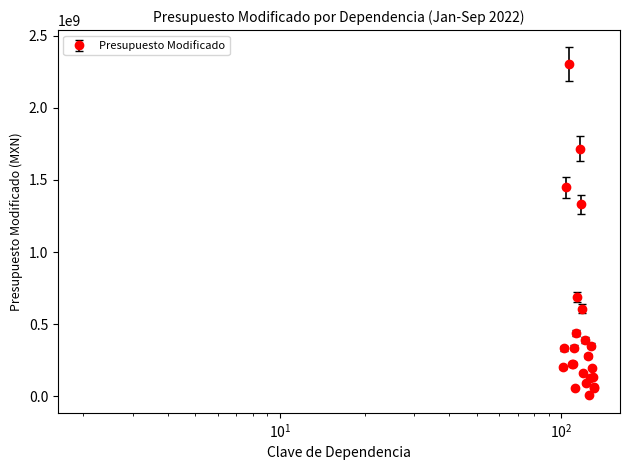

How many interior local peaks (higher than both neighbors) does the data have?

6